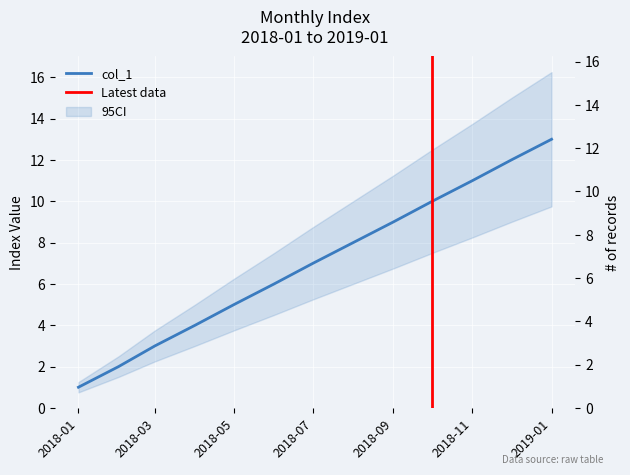

How many data points are above 7?

6